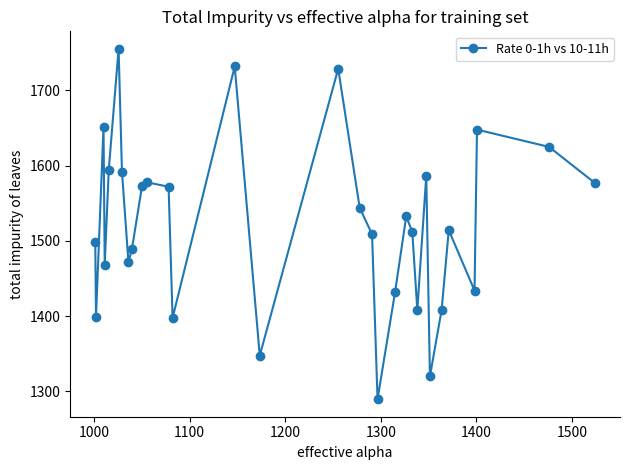

What is the sum of all values?

47184.7